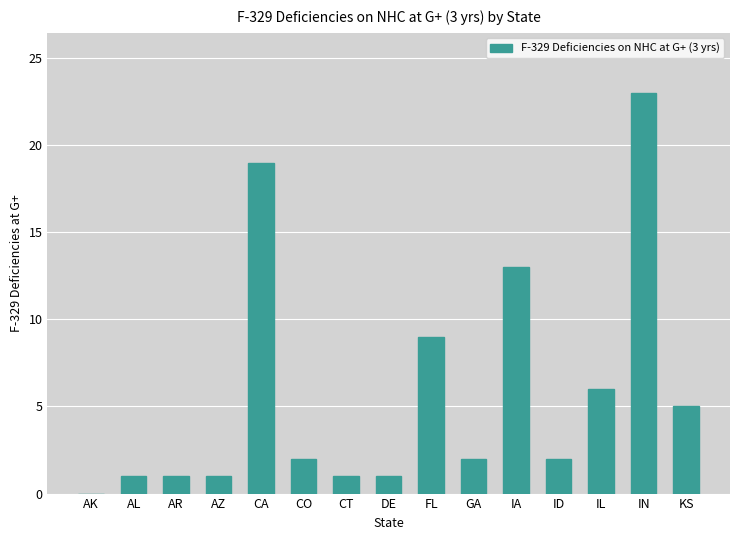

Which category has the highest value across all series?

IN